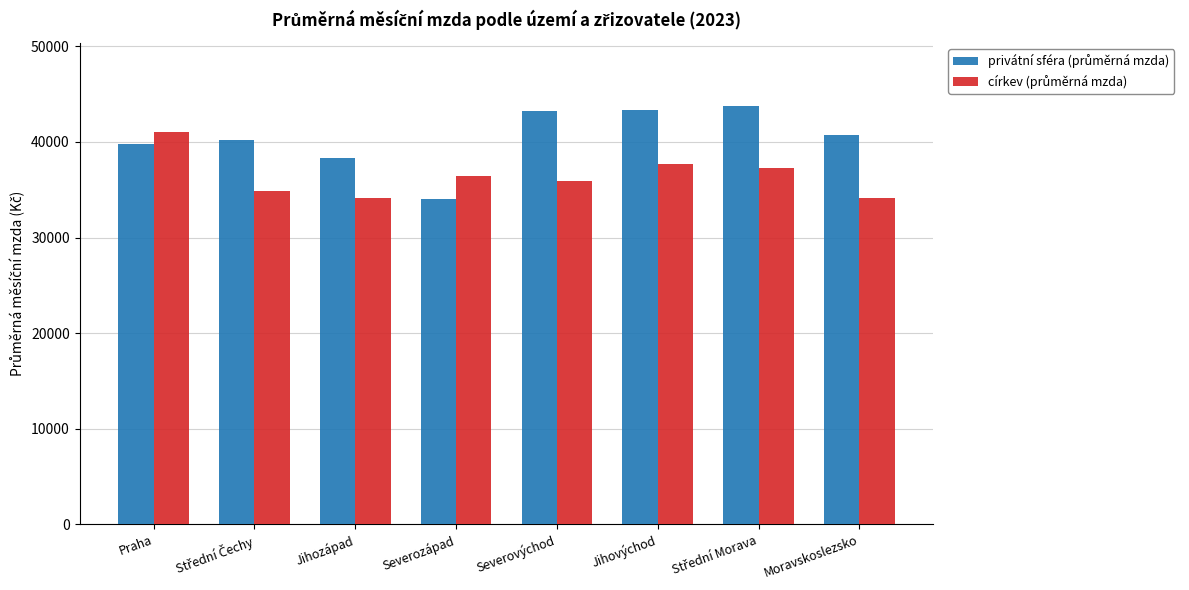

What is the total value across all series at Praha?

80871.0